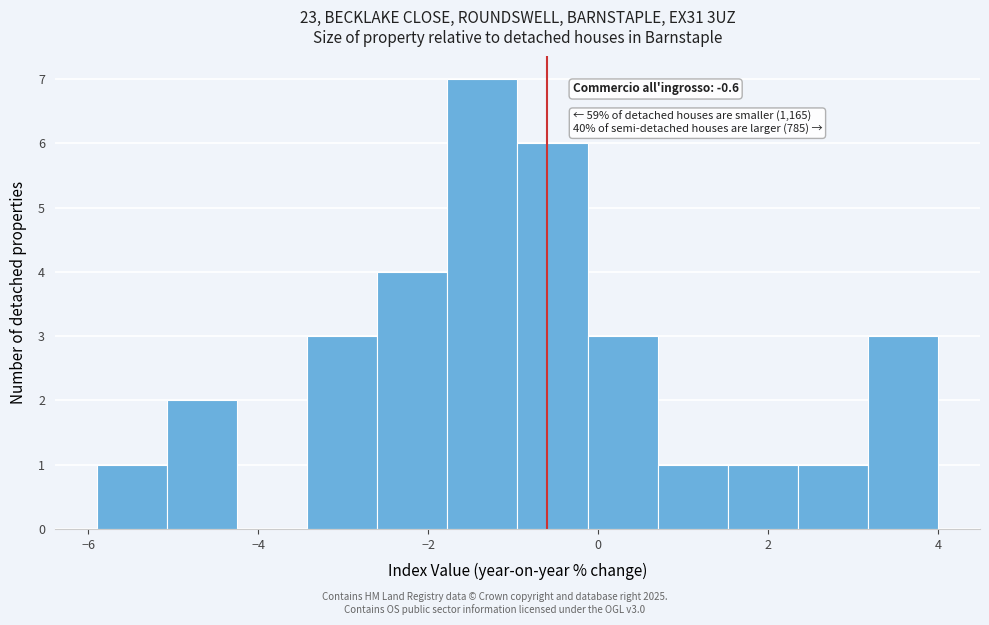

Which range on the x-axis has the tallest bar?

-1.8 to -1.0